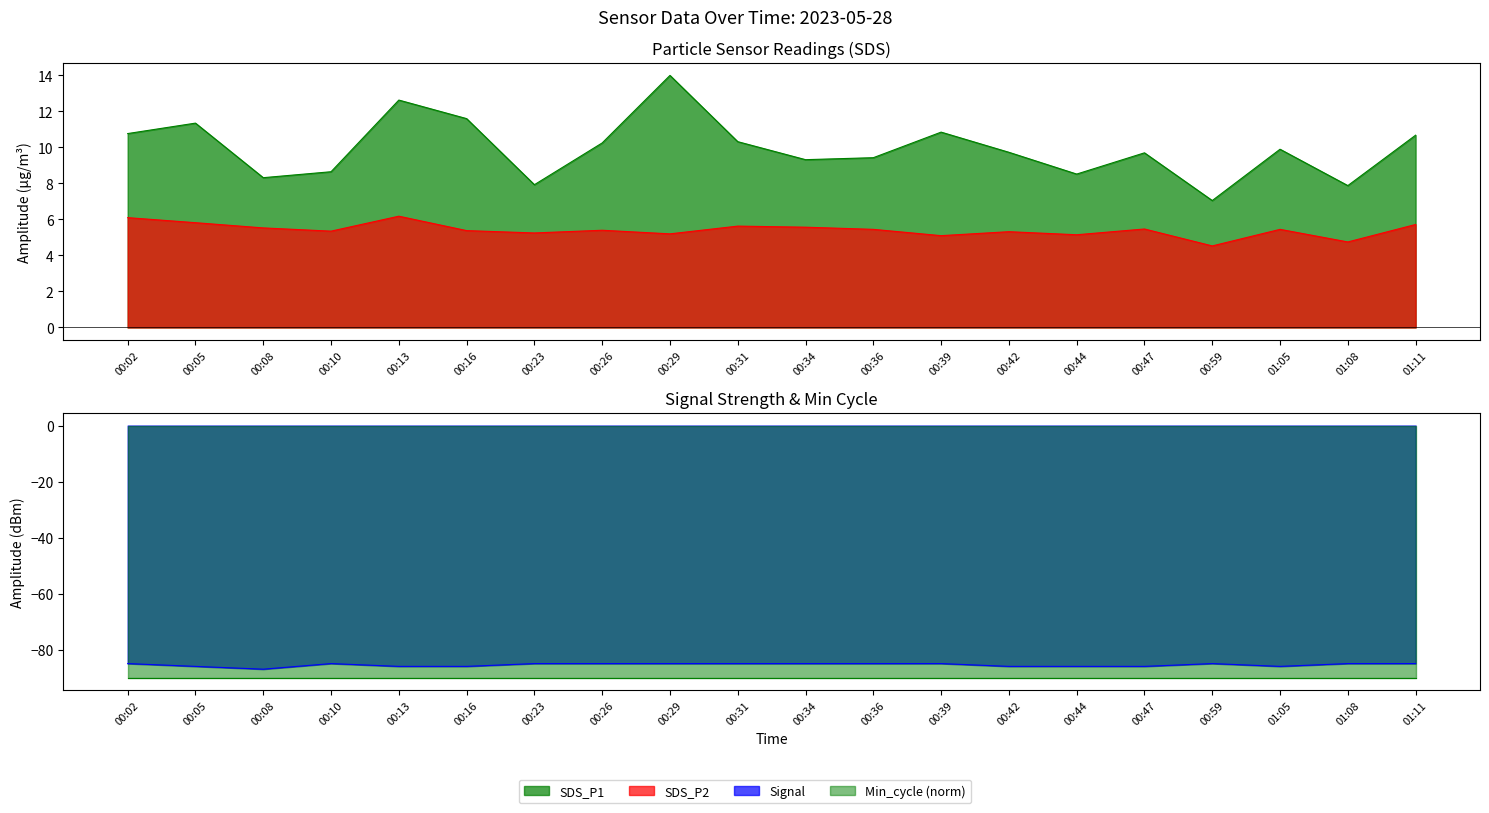

True or false: Signal and SDS_P1 cross at least once.

False